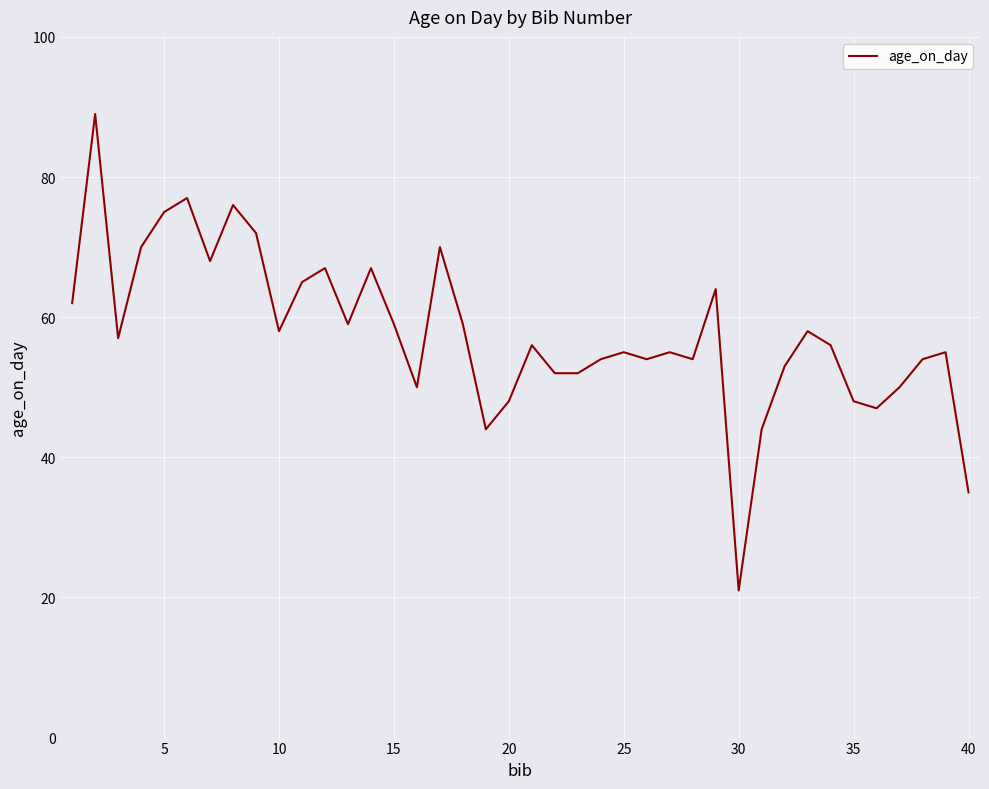

What is the maximum value shown in the chart?

89